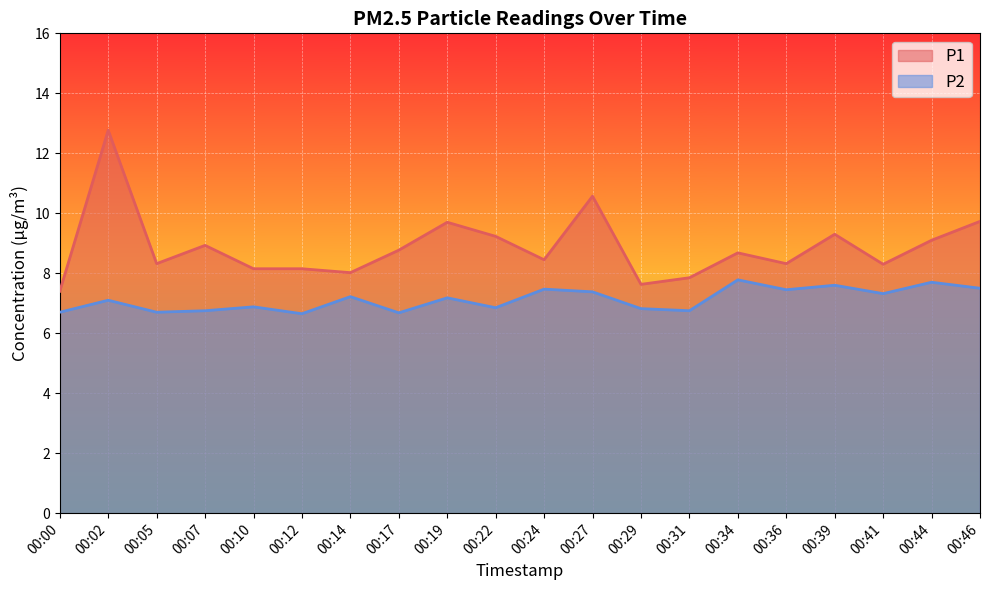

What are all the series names shown in the legend?

P1, P2